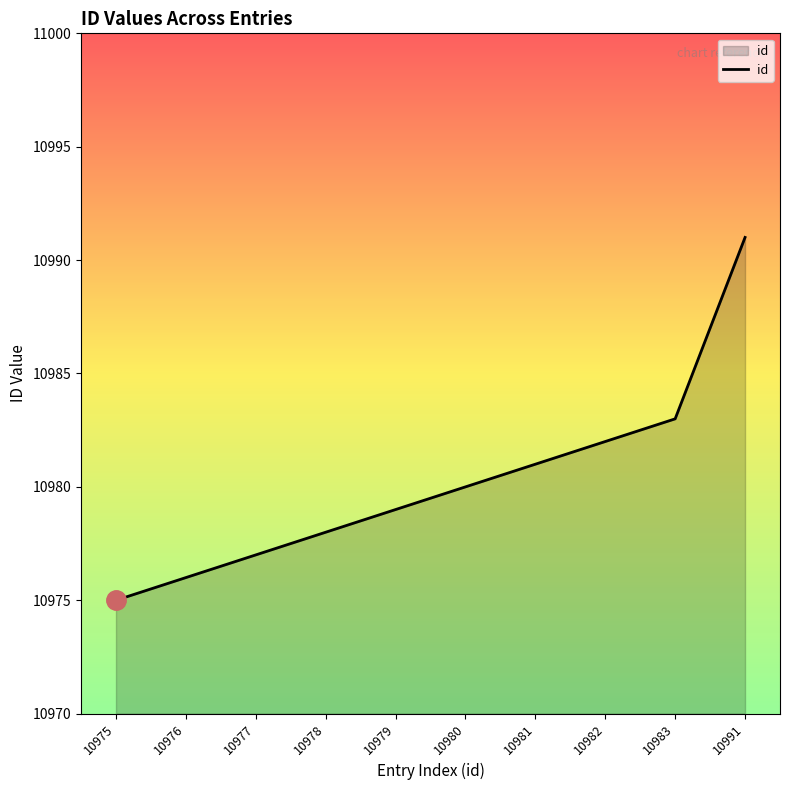

How many lines are shown in the chart?

1